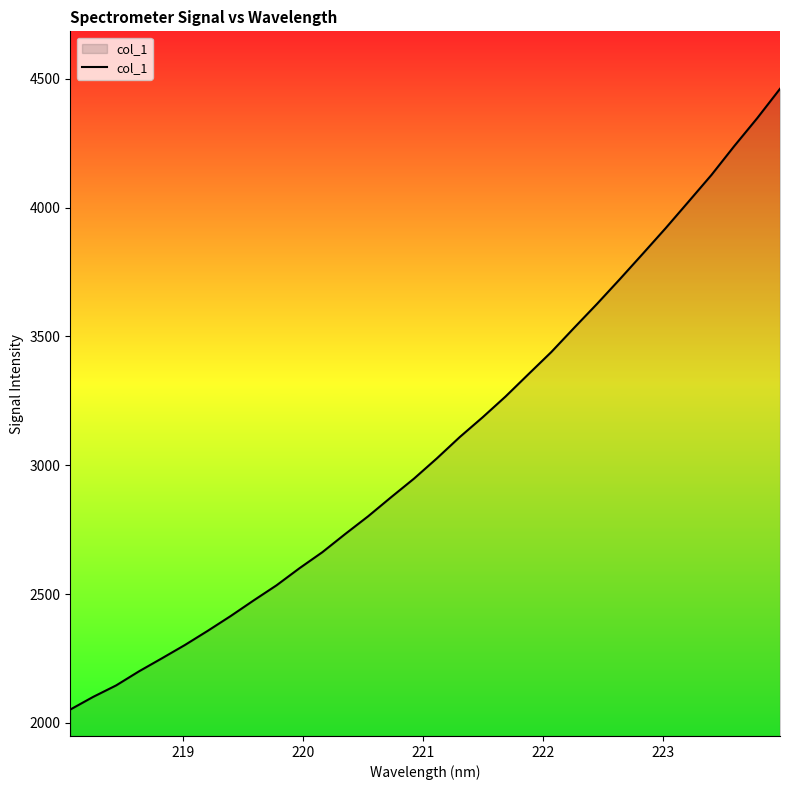

What is the minimum value shown in the chart?

2051.6